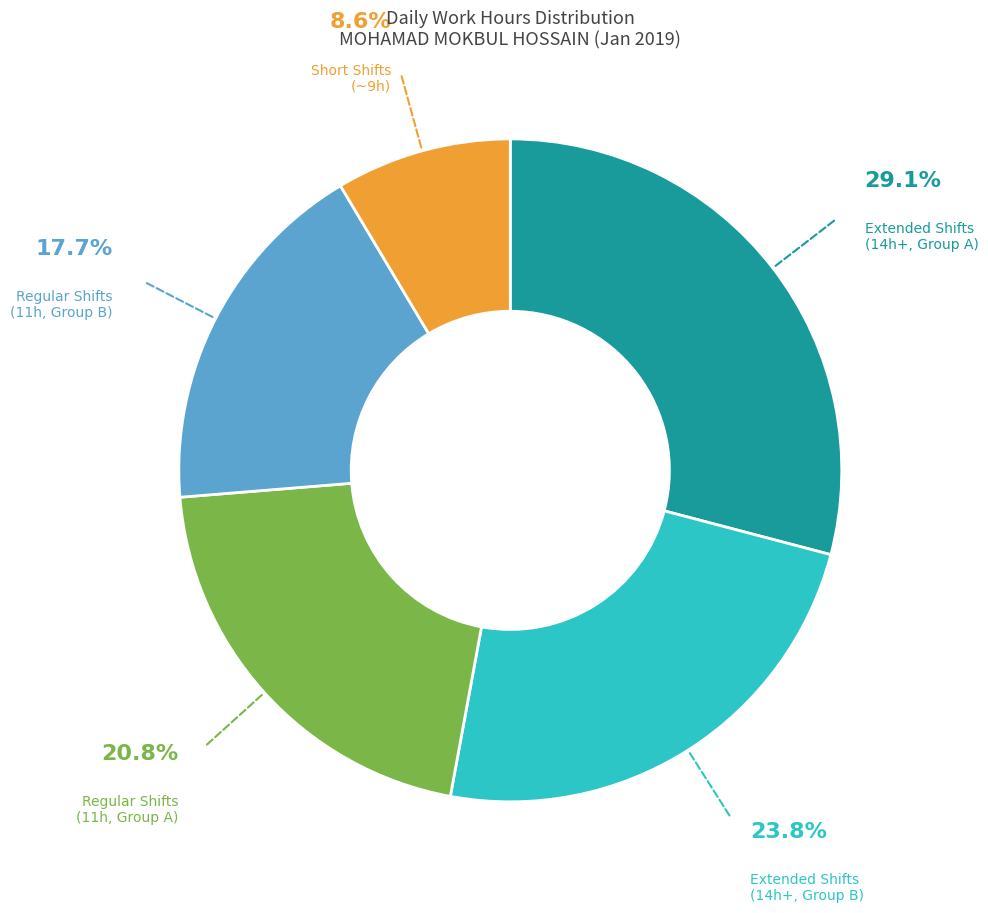

Is there a majority slice in this chart?

No